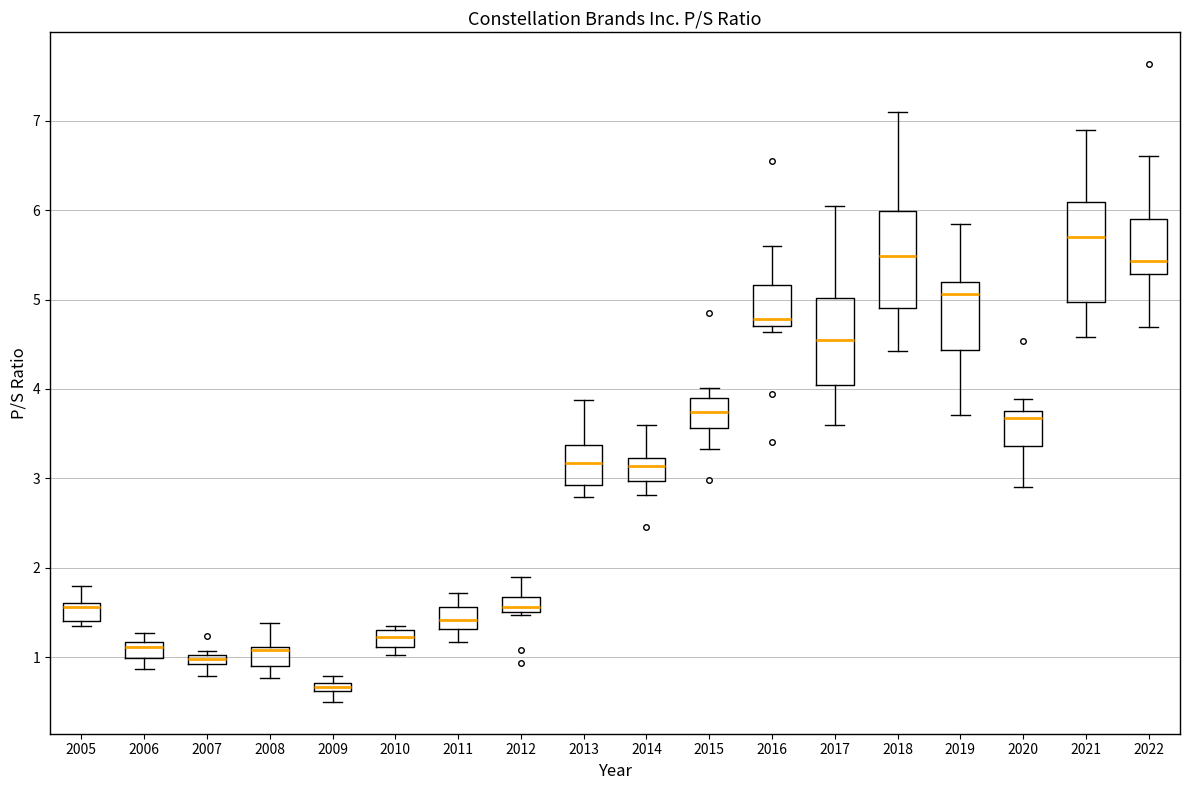

Which box's median line is the lowest?

2009